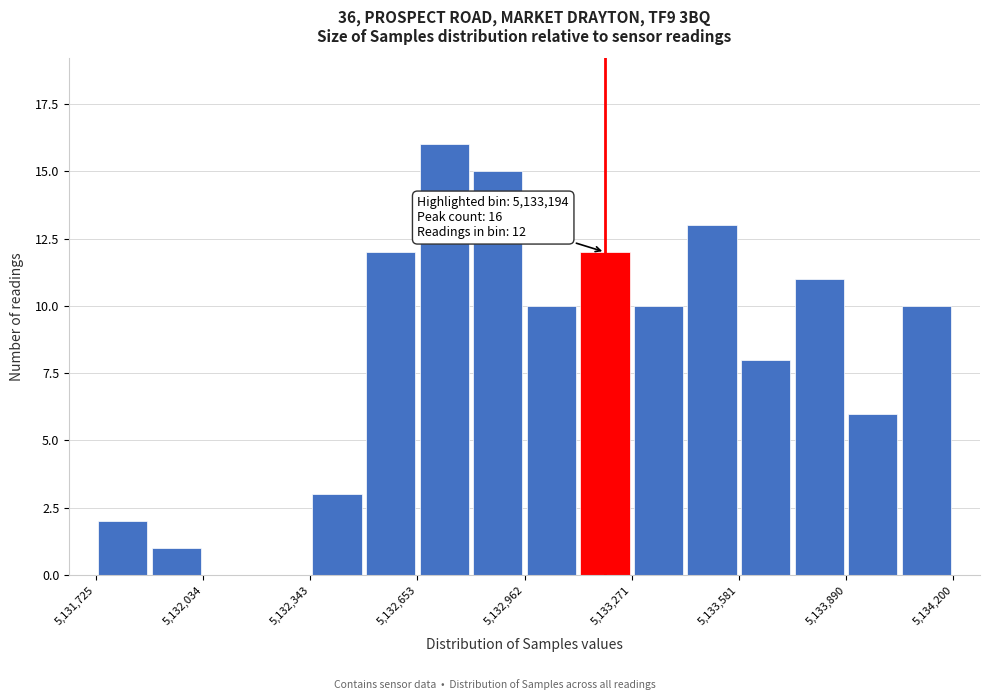

Read against the x-axis, roughly where is the centre of the tallest bar?

5132750